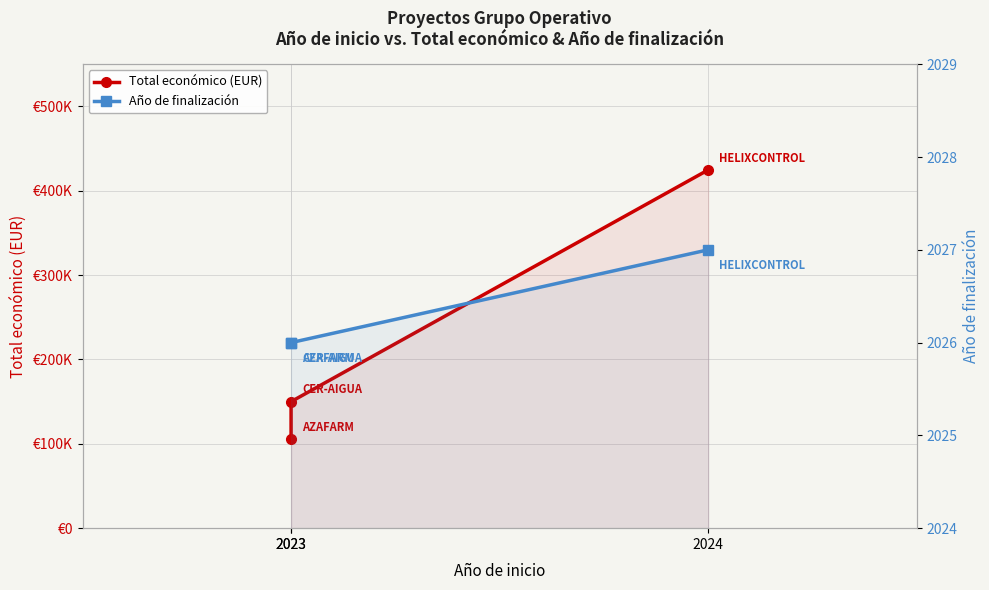

Which series changed the most between 2023 and 2023?

Total económico (EUR)